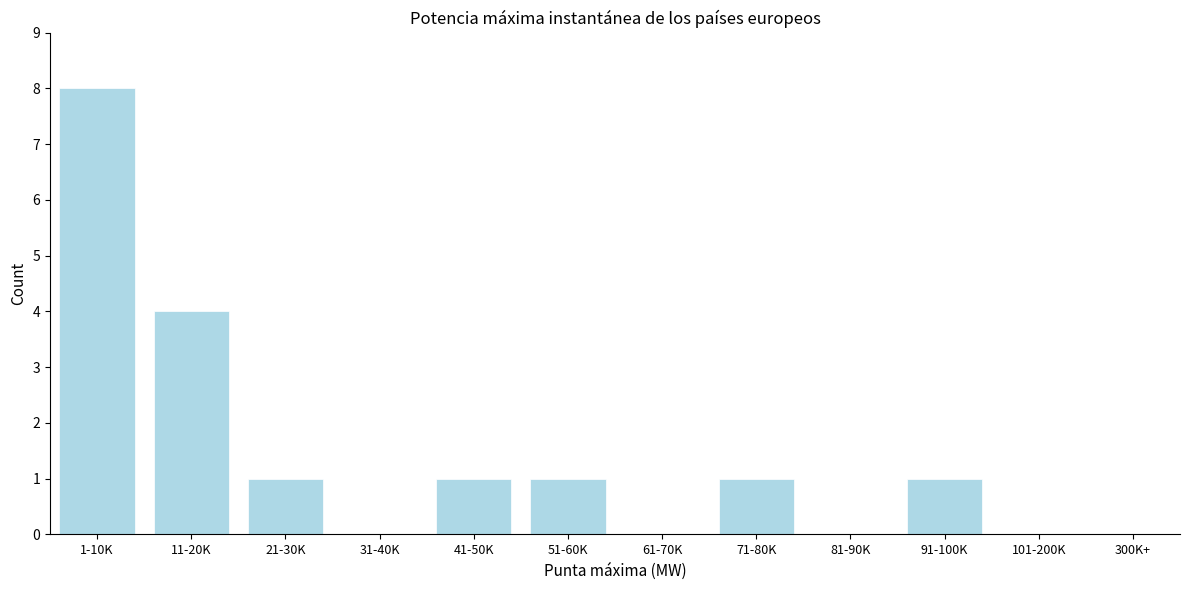

Reading right to left, list all the values displayed in this chart.

91-100K=1	81-90K=0	71-80K=1	61-70K=0	51-60K=1	41-50K=1	31-40K=0	21-30K=1	11-20K=4	1-10K=8